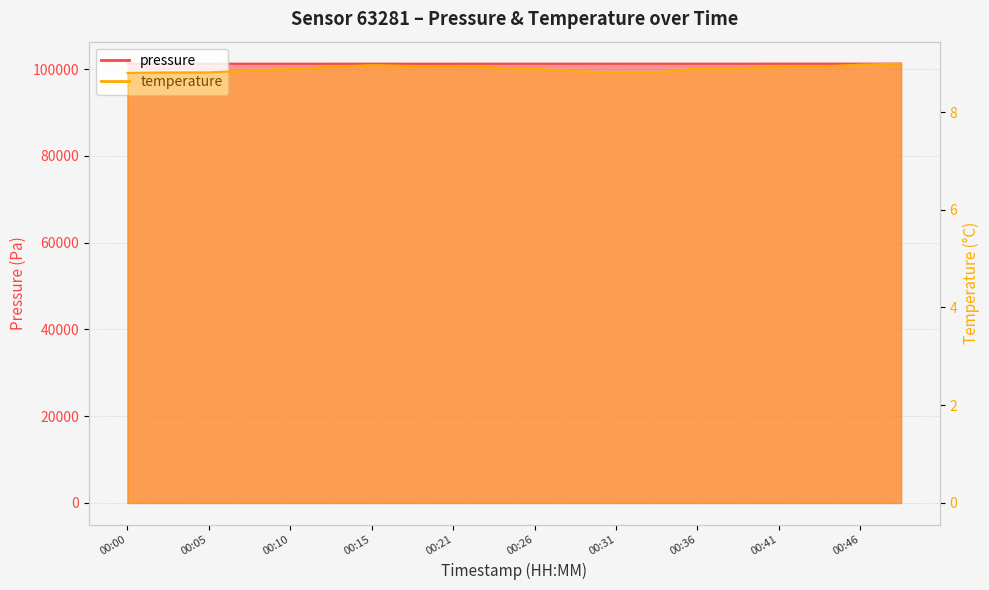

The value of pressure at 00:41 is 41405.3. True or false?

False